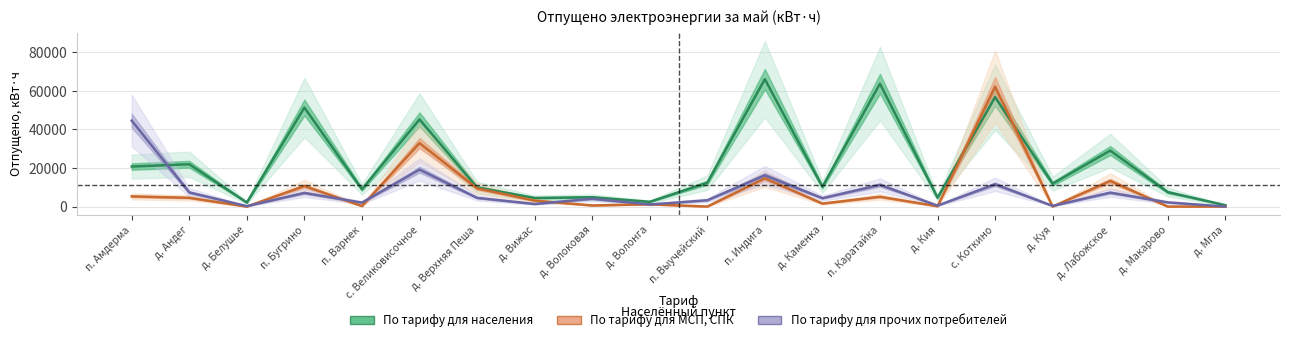

The По тарифу для населения series shows 4591 at д. Кия. True or false?

True